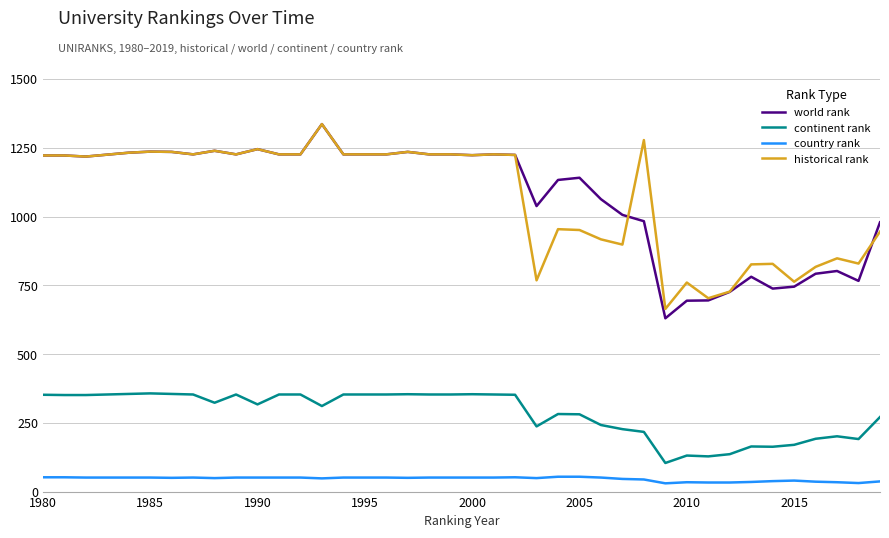

What is the minimum value shown in the chart?

30